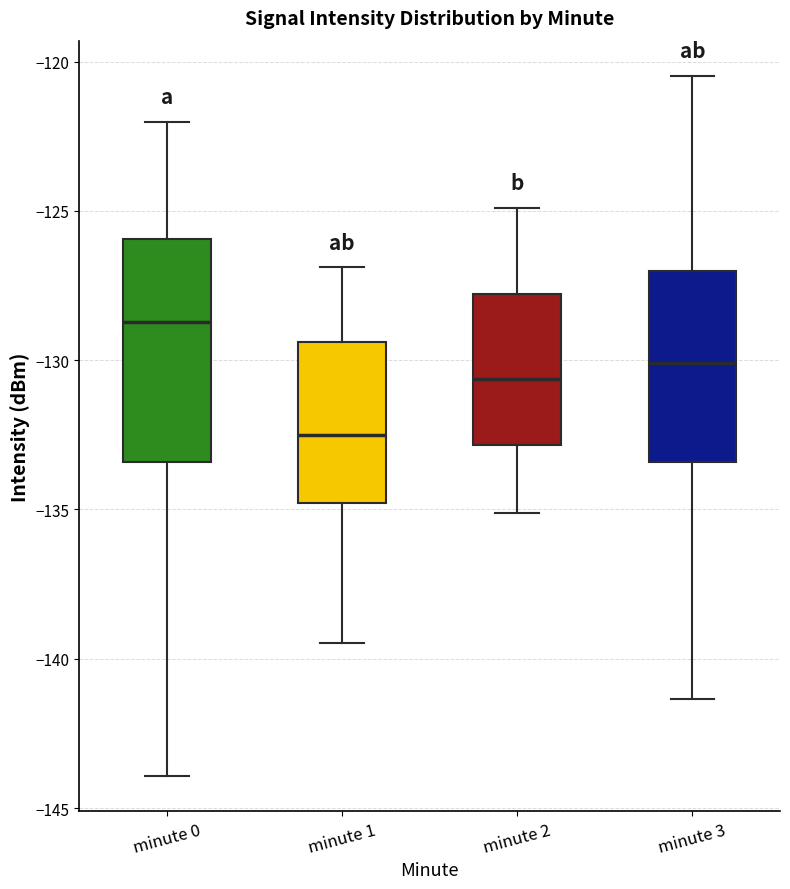

Reading left to right, transcribe this box plot: for each box, give where its median line is, the range the box spans, and where its two whiskers end, as read against the y-axis. The values are not printed on the chart, so give them approximately, as read against the axis.

minute 0: median -128.5, box -133.5 to -126.0, whiskers -144.0 to -122.0
minute 1: median -132.5, box -135.0 to -129.5, whiskers -139.5 to -127.0
minute 2: median -130.5, box -133.0 to -128.0, whiskers -135.0 to -125.0
minute 3: median -130.0, box -133.5 to -127.0, whiskers -141.5 to -120.5